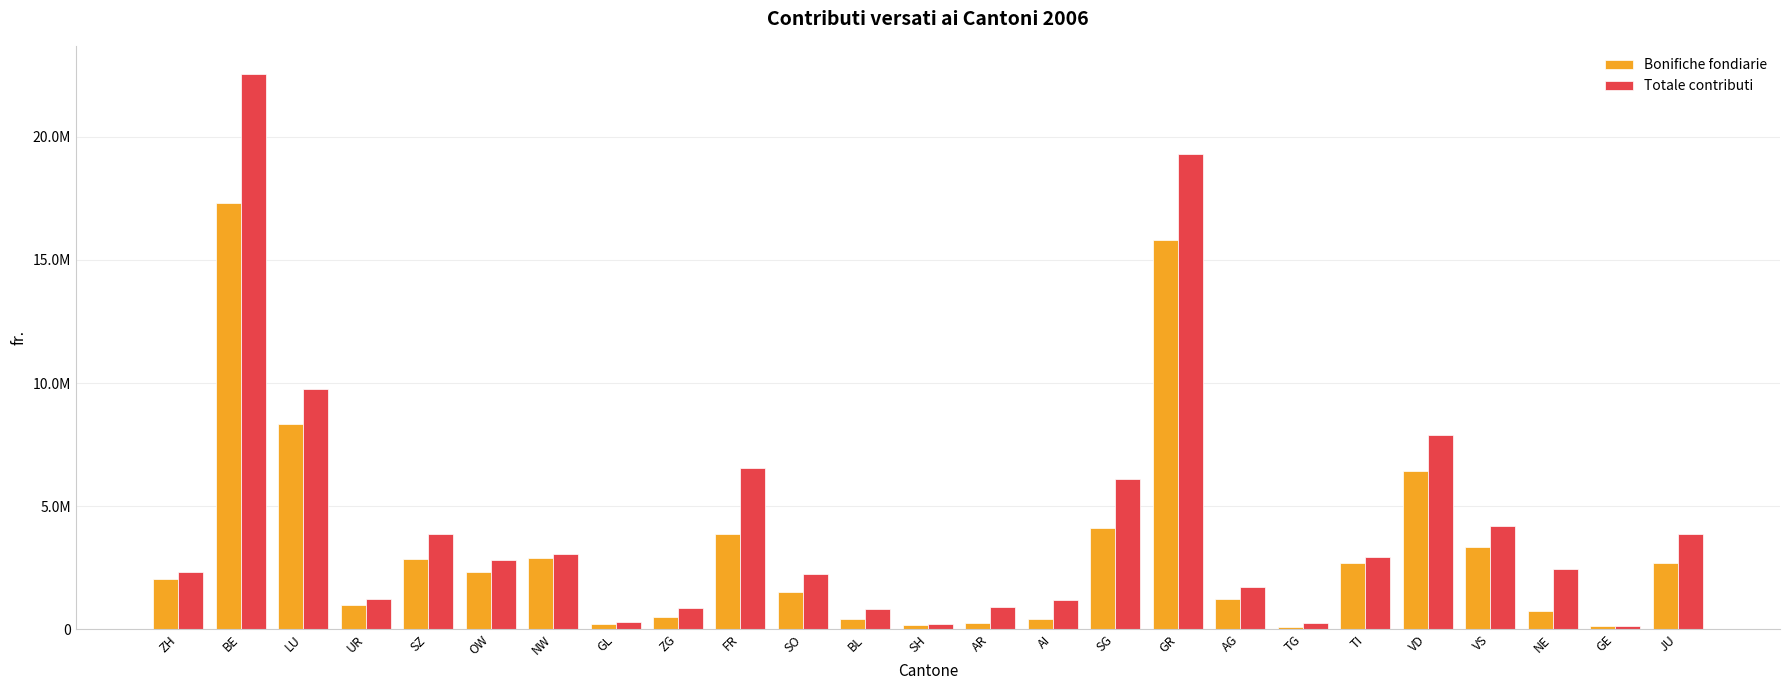

What is the difference between the maximum and minimum values in the Totale contributi series?

22465505